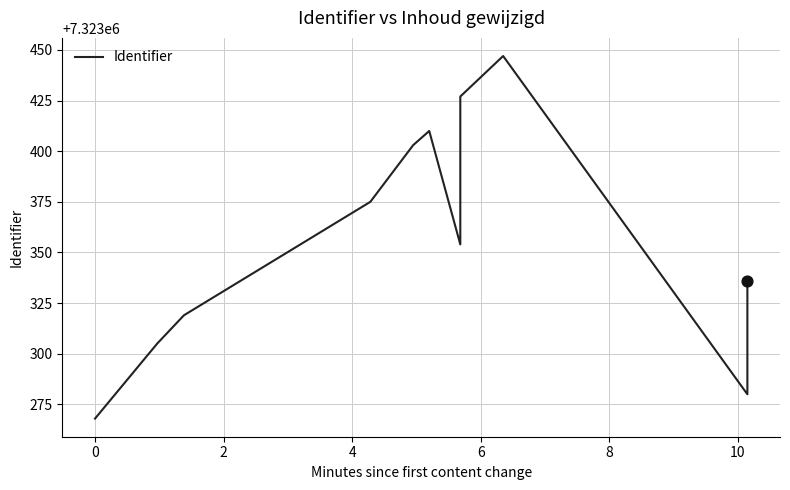

What is the ratio of the value at 4 to the value at 10?

1.0